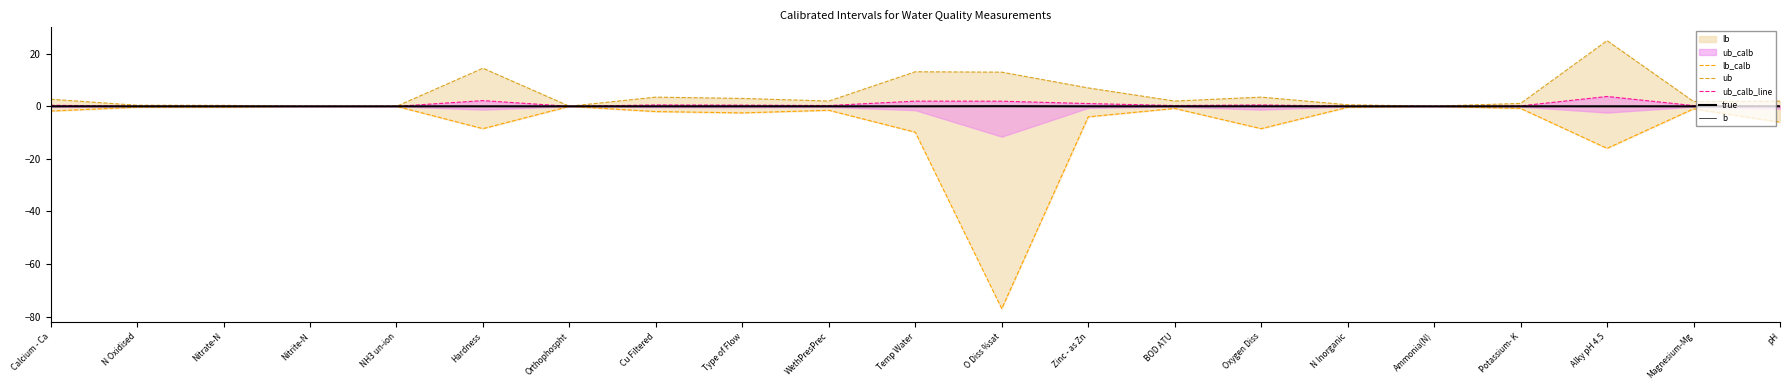

What is the difference between the maximum and minimum values in the lb_calb series?

77.0